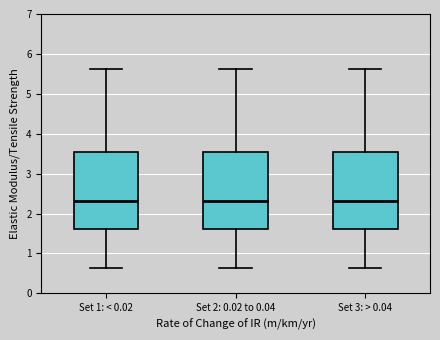

Reading left to right, transcribe this box plot: for each box, give where its median line is, the range the box spans, and where its two whiskers end, as read against the y-axis. The values are not printed on the chart, so give them approximately, as read against the axis.

Set 1: < 0.02: median 2.3, box 1.6 to 3.6, whiskers 0.6 to 5.6
Set 2: 0.02 to 0.04: median 2.3, box 1.6 to 3.6, whiskers 0.6 to 5.6
Set 3: > 0.04: median 2.3, box 1.6 to 3.6, whiskers 0.6 to 5.6